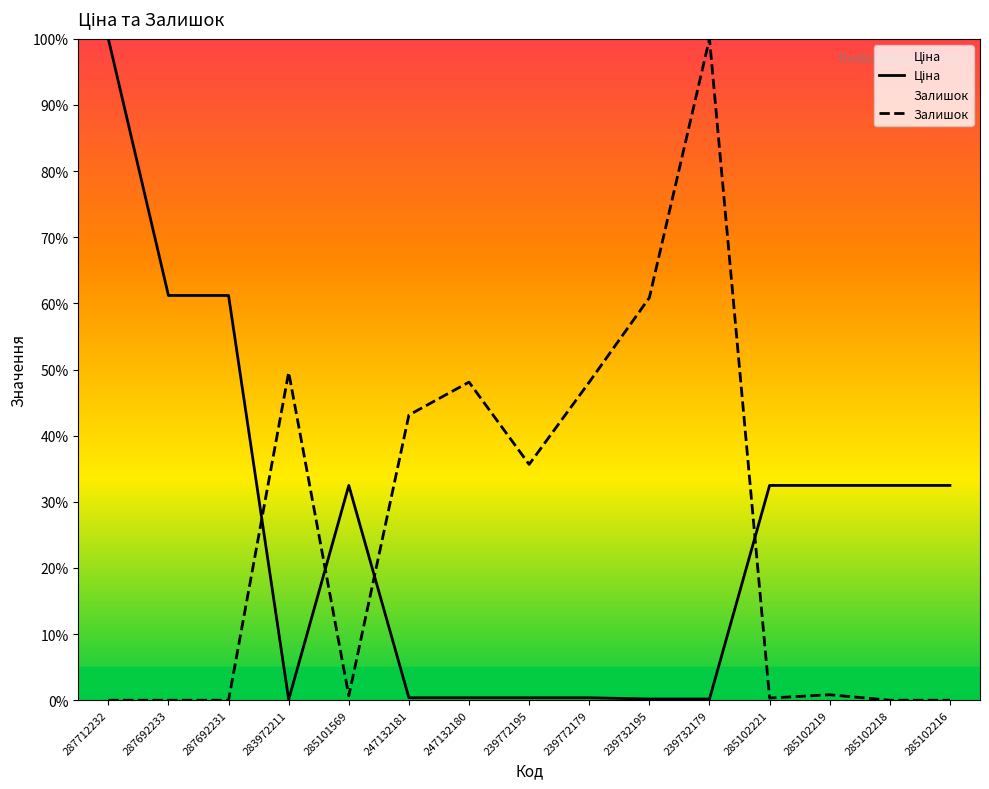

What are all the series names shown in the legend?

Ціна, Залишок